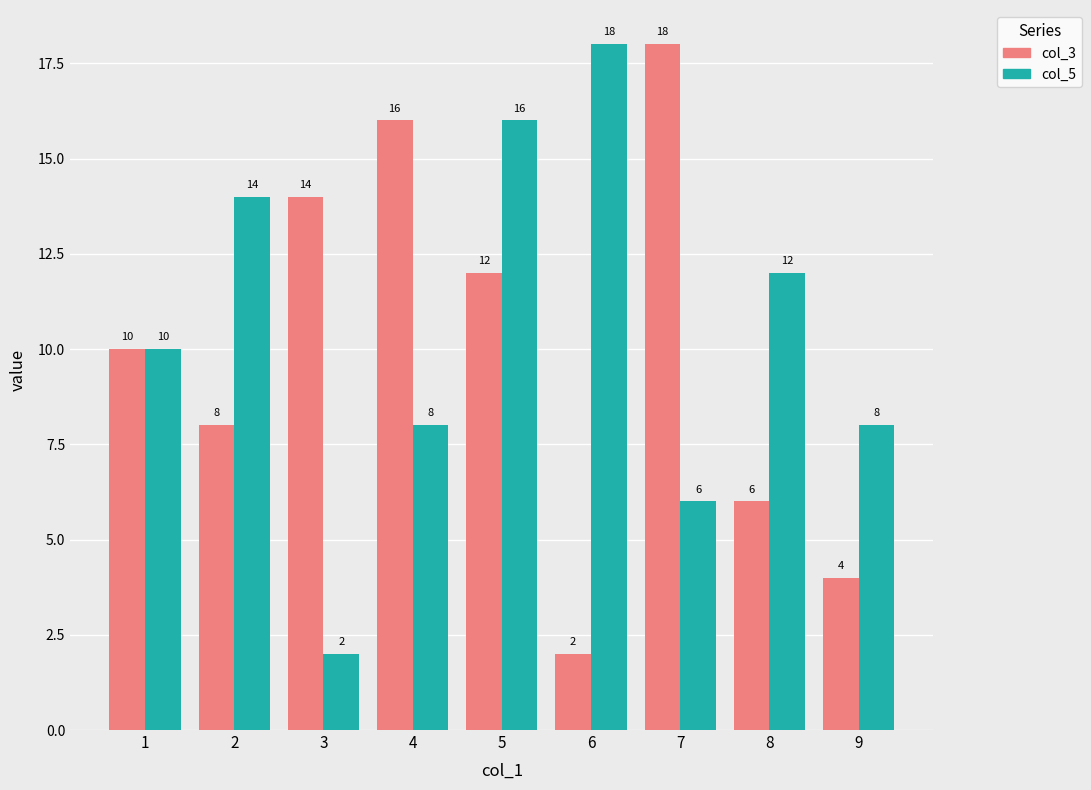

Which series changed the most between 4 and 9?

col_3